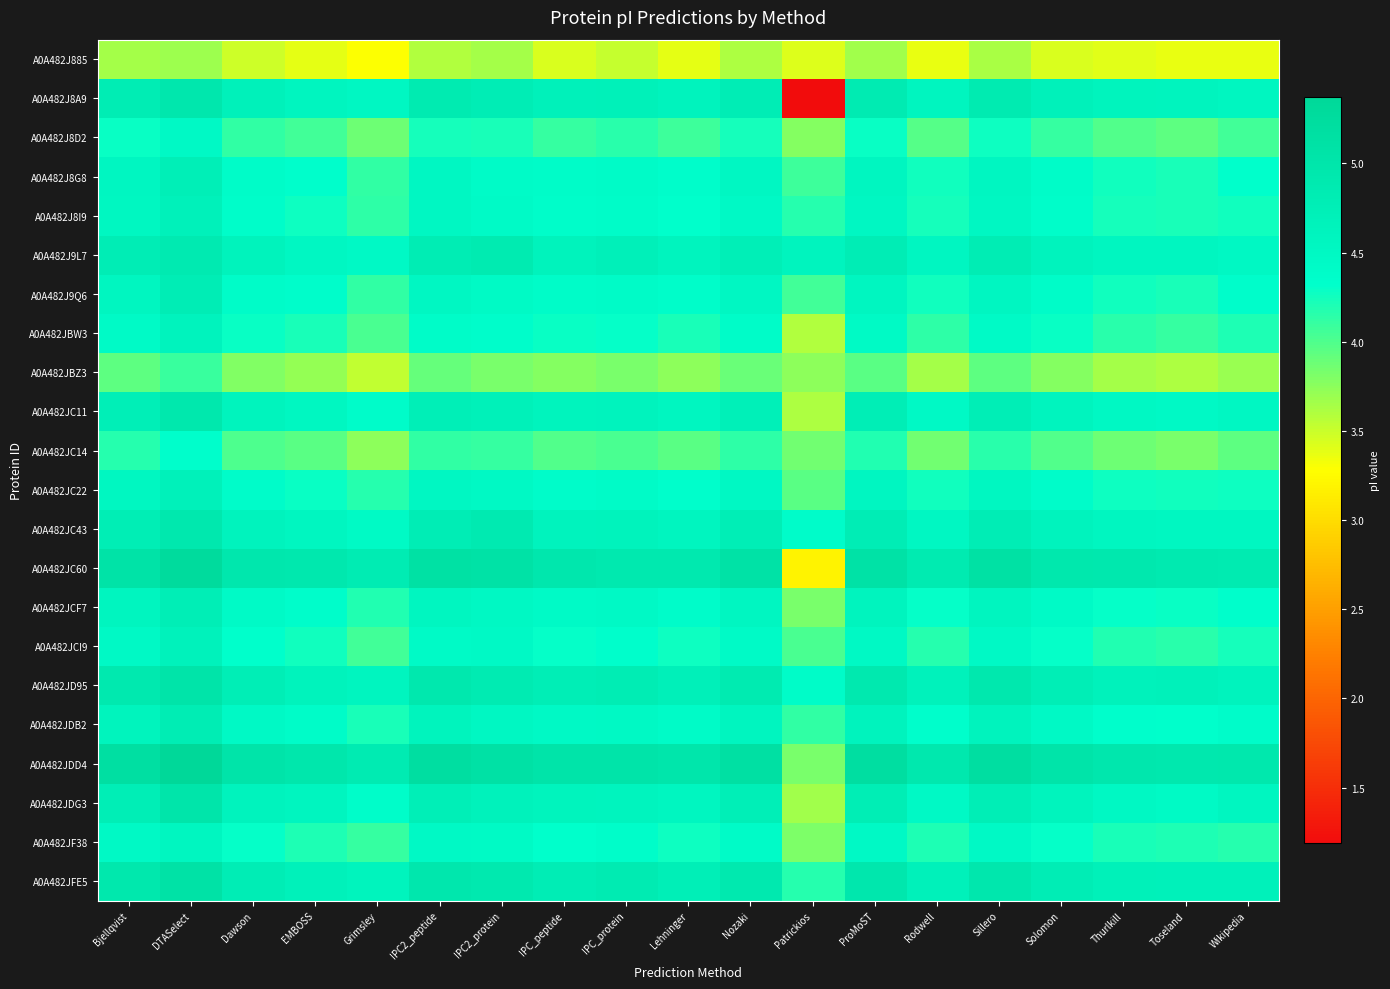

At Rodwell, list the series in order from largest to smallest.

A0A482JDD4, A0A482JC60, A0A482JFE5, A0A482JD95, A0A482J8A9, A0A482J9L7, A0A482JC43, A0A482JC11, A0A482JDG3, A0A482JDB2, A0A482JCF7, A0A482J8G8, A0A482J9Q6, A0A482JC22, A0A482J8I9, A0A482JF38, A0A482JCI9, A0A482JBW3, A0A482J8D2, A0A482JC14, A0A482JBZ3, A0A482J885